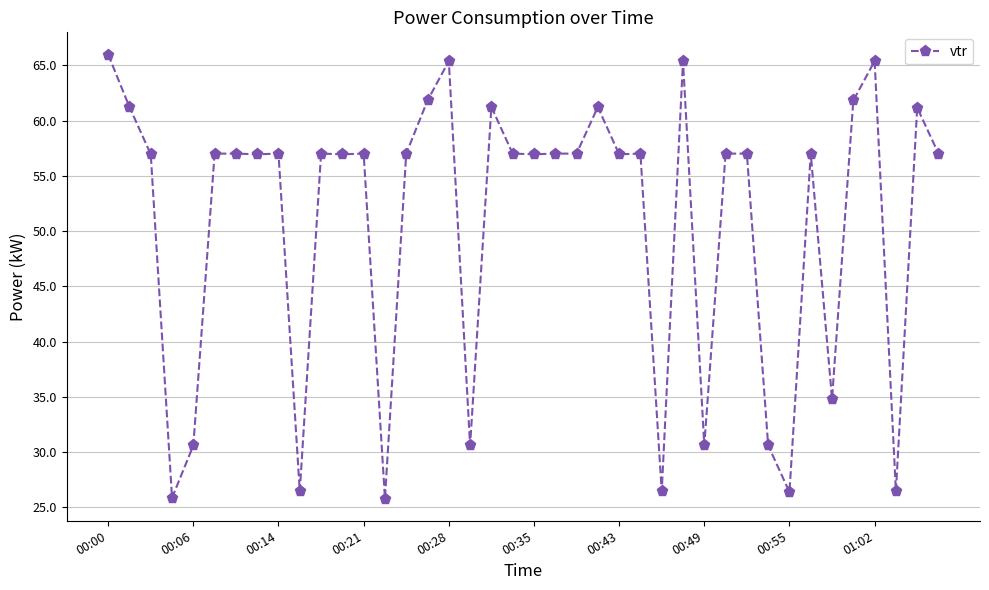

Reading left to right, list all the values displayed in this chart.

66.0	61.2	57.0	25.8	30.6	57.0	57.0	57.0	57.0	26.4	57.0	57.0	57.0	25.8	57.0	61.8	65.4	30.6	61.2	57.0	57.0	57.0	57.0	61.2	57.0	57.0	26.4	65.4	30.6	57.0	57.0	30.6	26.4	57.0	34.8	61.8	65.4	26.4	61.2	57.0